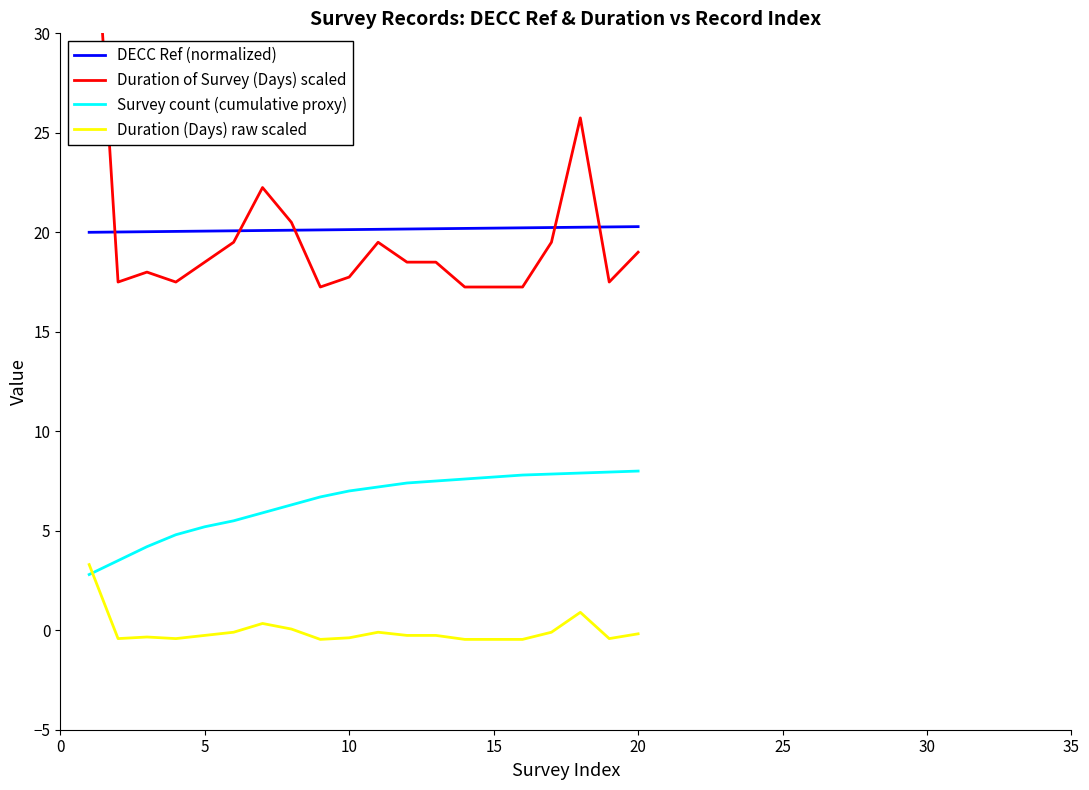

What is the minimum value for Survey count (cumulative proxy)?

2.8